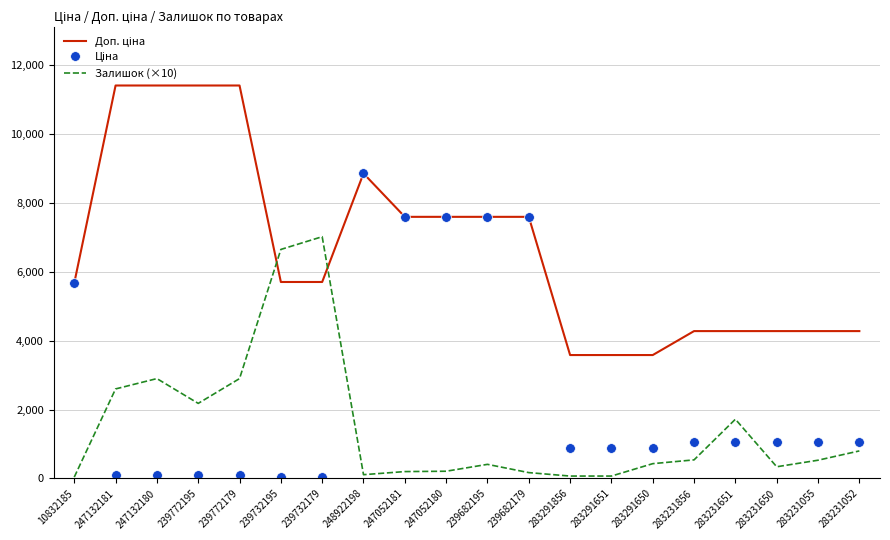

The value of Залишок (×10) at 283231650 is 340.0. True or false?

True